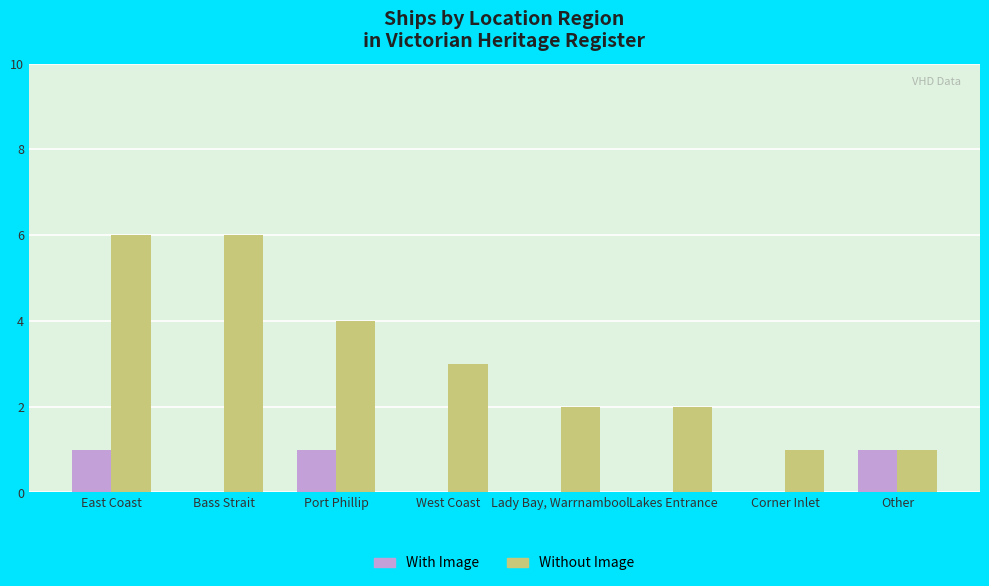

Is it true that With Image equals 0 at West Coast?

True